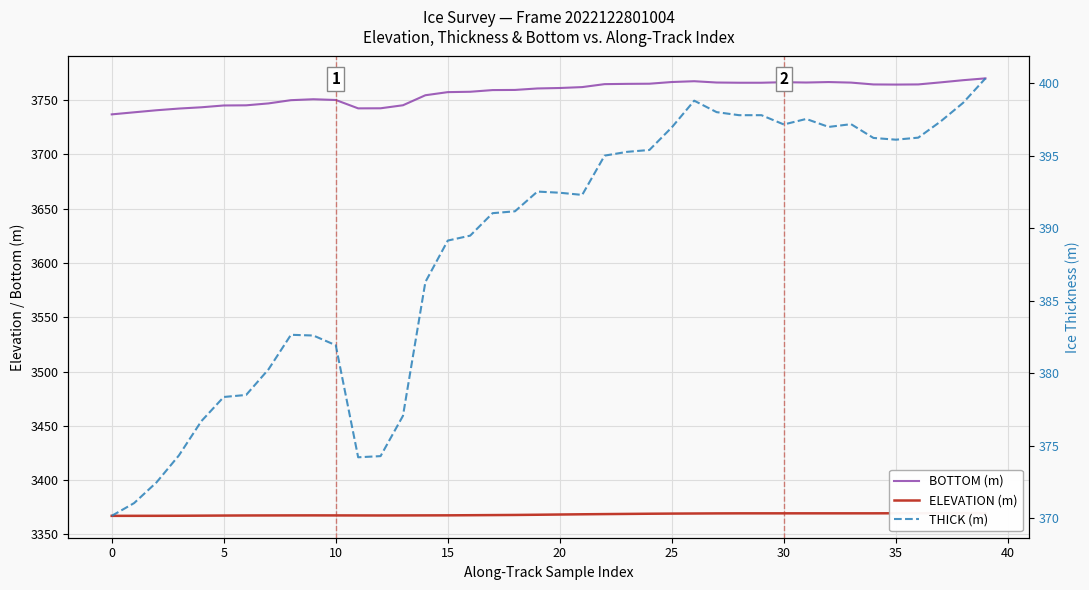

What is the lowest value of the BOTTOM (m) series?

3736.8